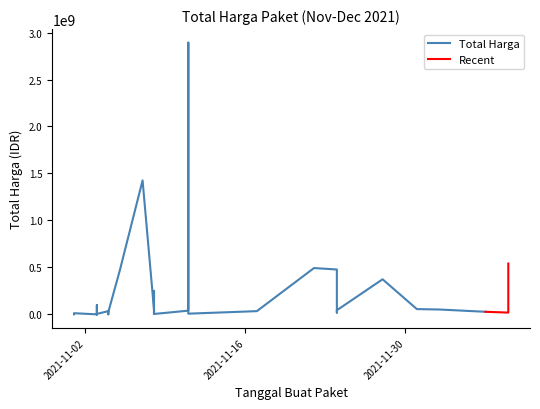

Reading left to right, what are all the values shown in this chart?

1425867900	49730040	477600000	34000000	32441200	577875	464002100	39440000	2892122000	493000000	19175000	18900000	9180000	15513960	7401240	333600	78000	98772570	2772000	265000	4672200	182000	8742500	5129000	12453900	43859200	23653000	27412000	250350000	4350000	34292000	373404000	56152800	51601000	541071000